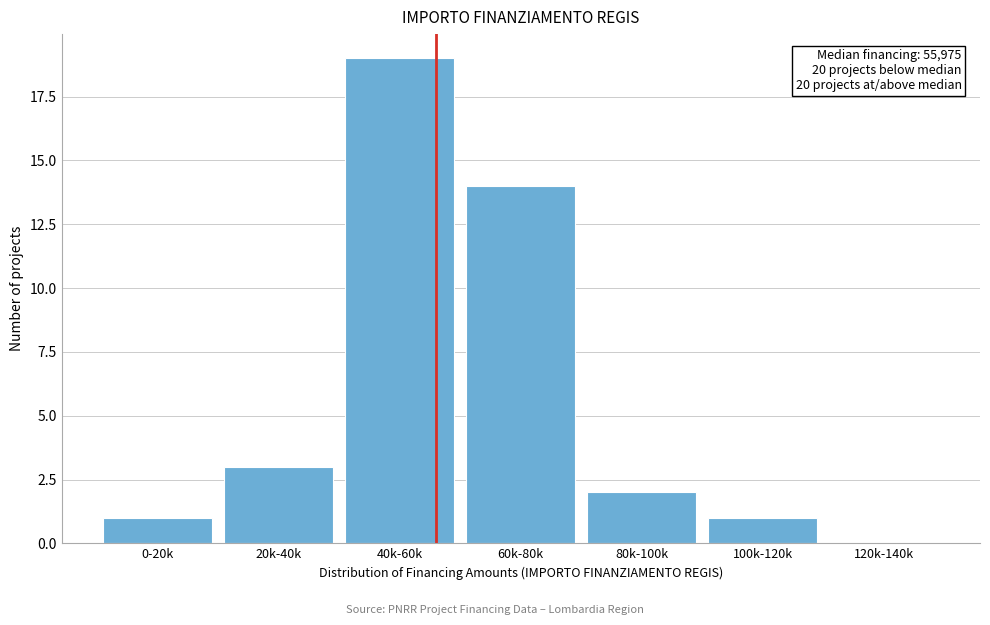

Reading right to left, transcribe all the data shown in this chart.

120k-140k=0	100k-120k=1	80k-100k=2	60k-80k=14	40k-60k=19	20k-40k=3	0-20k=1